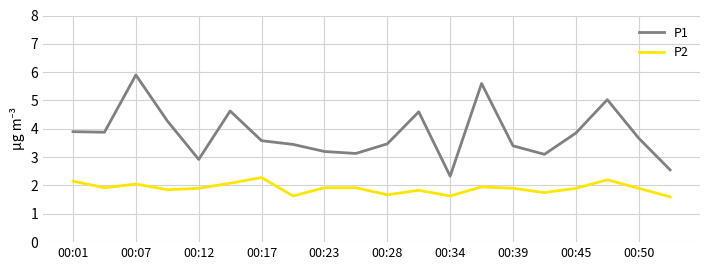

Which series has the largest total across all categories?

P1